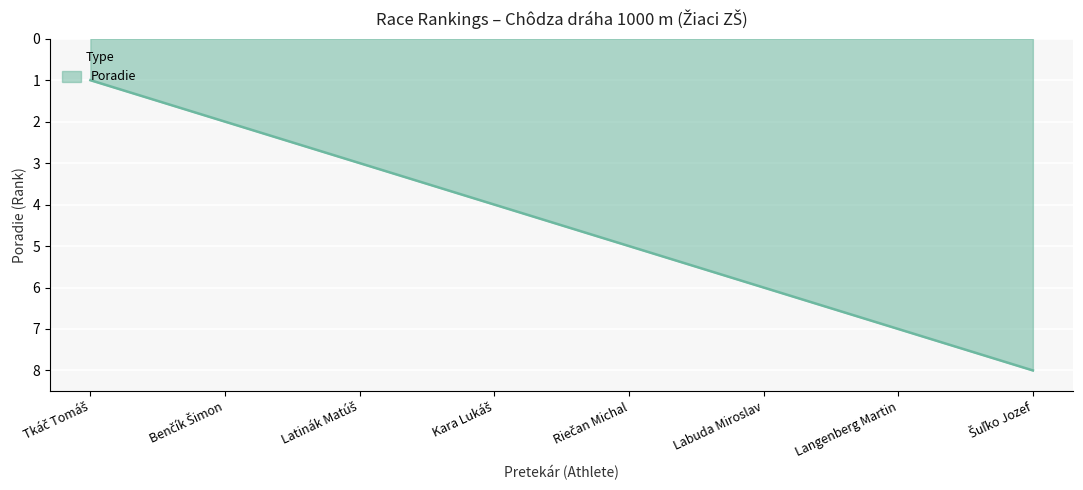

What value does the data have at Labuda Miroslav?

6